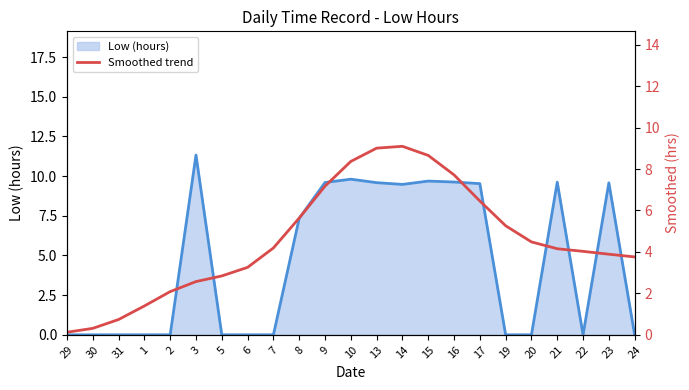

Count the number of categories in the chart.

23